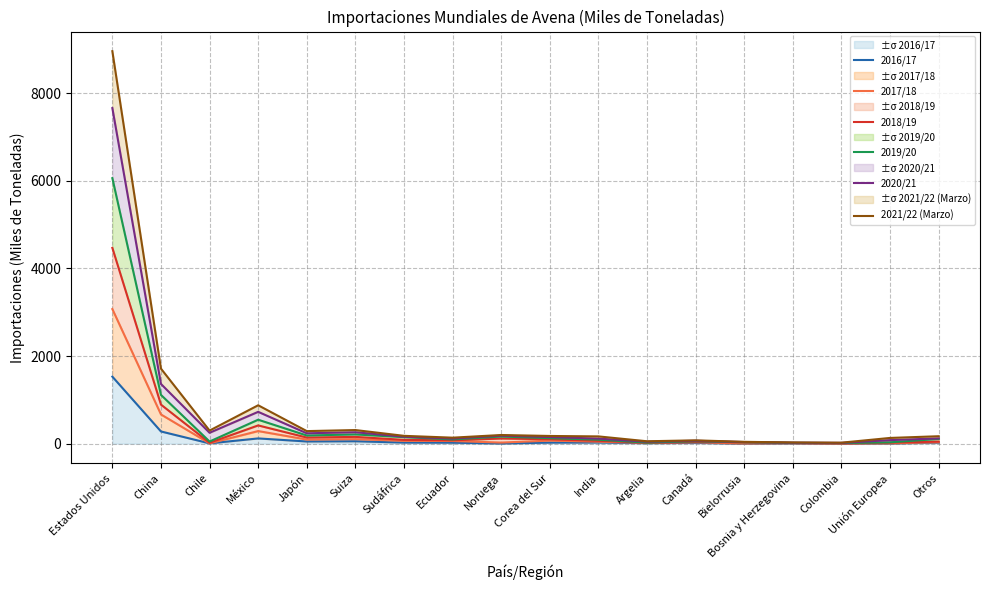

What is the total value across all series at Bosnia y Herzegovina?

97